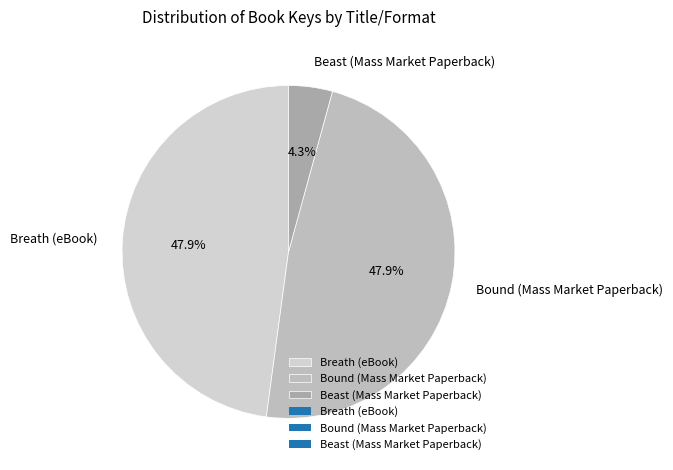

Combined, what portion of the pie is Beast (Mass Market Paperback) and Breath (eBook)?

52.1%